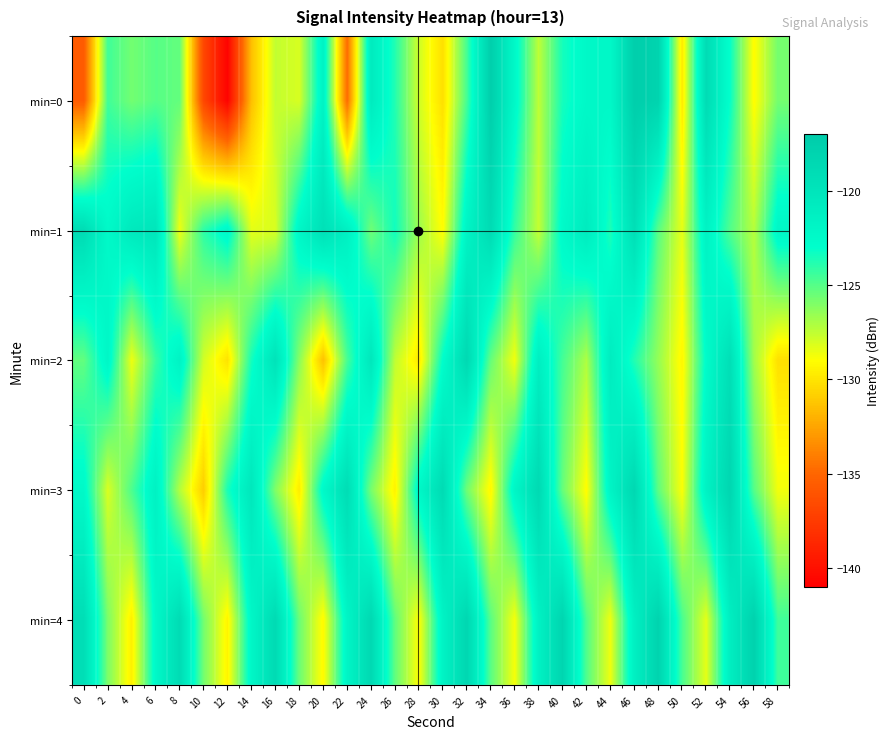

Reading left to right, extract all data points from this chart.

min=0: 0=-135.6	2=-124.5	4=-125.7	6=-125.0	8=-125.3	10=-136.8	12=-140.8	14=-131.5	16=-127.6	18=-128.1	20=-121.6	22=-134.8	24=-120.7	26=-123.8	28=-127.9	30=-130.2	32=-124.6	34=-117.4	36=-122.3	38=-127.4	40=-123.5	42=-122.3	44=-122.3	46=-117.4	48=-118.0	50=-129.9	52=-119.0	54=-123.2	56=-129.1	58=-125.7
min=1: 0=-119.0	2=-122.4	4=-120.5	6=-120.1	8=-128.6	10=-124.1	12=-122.3	14=-128.3	16=-128.1	18=-122.1	20=-119.5	22=-121.3	24=-125.6	26=-123.4	28=-126.7	30=-129.1	32=-121.8	34=-118.9	36=-124.2	38=-127.6	40=-122.5	42=-120.8	44=-123.7	46=-119.3	48=-125.1	50=-128.4	52=-121.6	54=-124.9	56=-127.3	58=-122.1
min=2: 0=-125.3	2=-122.1	4=-128.6	6=-124.3	8=-121.7	10=-127.9	12=-130.1	14=-123.5	16=-119.8	18=-126.2	20=-131.4	22=-124.7	24=-120.3	26=-127.5	28=-129.8	30=-122.9	32=-118.6	34=-125.4	36=-128.7	38=-121.2	40=-124.6	42=-127.1	44=-120.9	46=-123.8	48=-126.5	50=-129.3	52=-122.7	54=-119.4	56=-126.8	58=-130.2
min=3: 0=-122.4	2=-128.1	4=-124.8	6=-121.5	8=-127.2	10=-130.9	12=-123.6	14=-120.3	16=-126.0	18=-129.7	20=-122.4	22=-119.1	24=-125.8	26=-129.5	28=-122.2	30=-118.9	32=-125.6	34=-129.3	36=-122.0	38=-118.7	40=-125.4	42=-129.1	44=-121.8	46=-118.5	48=-125.2	50=-128.9	52=-121.6	54=-118.3	56=-125.0	58=-128.7
min=4: 0=-119.2	2=-125.9	4=-129.6	6=-122.3	8=-119.0	10=-125.7	12=-129.4	14=-122.1	16=-118.8	18=-125.5	20=-129.2	22=-121.9	24=-118.6	26=-125.3	28=-129.0	30=-121.7	32=-118.4	34=-125.1	36=-128.8	38=-121.5	40=-118.2	42=-124.9	44=-128.6	46=-121.3	48=-118.0	50=-124.7	52=-128.4	54=-121.1	56=-117.8	58=-124.5